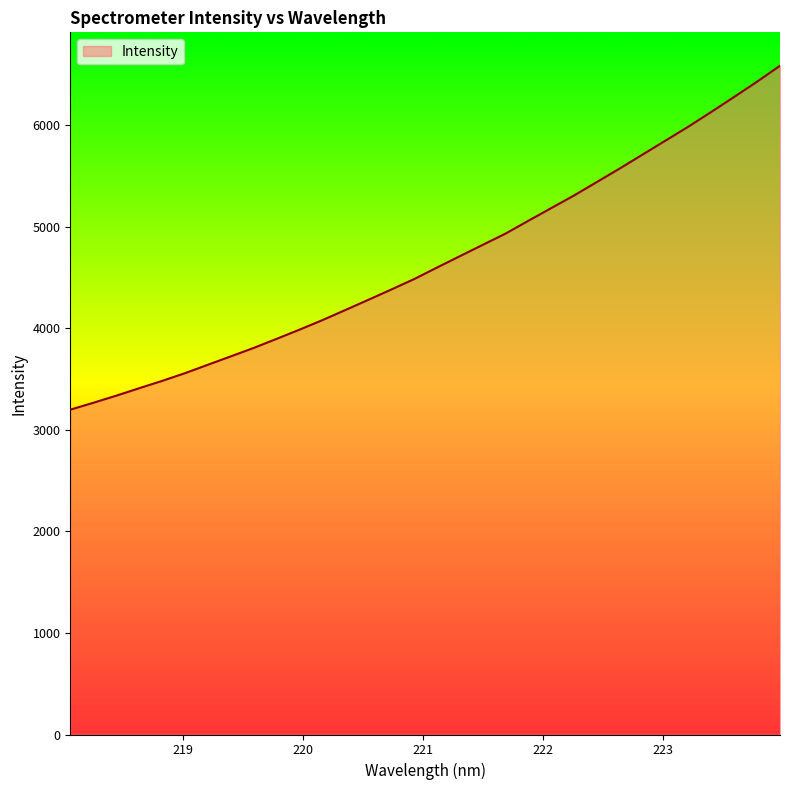

What is the greatest value displayed?

6587.9